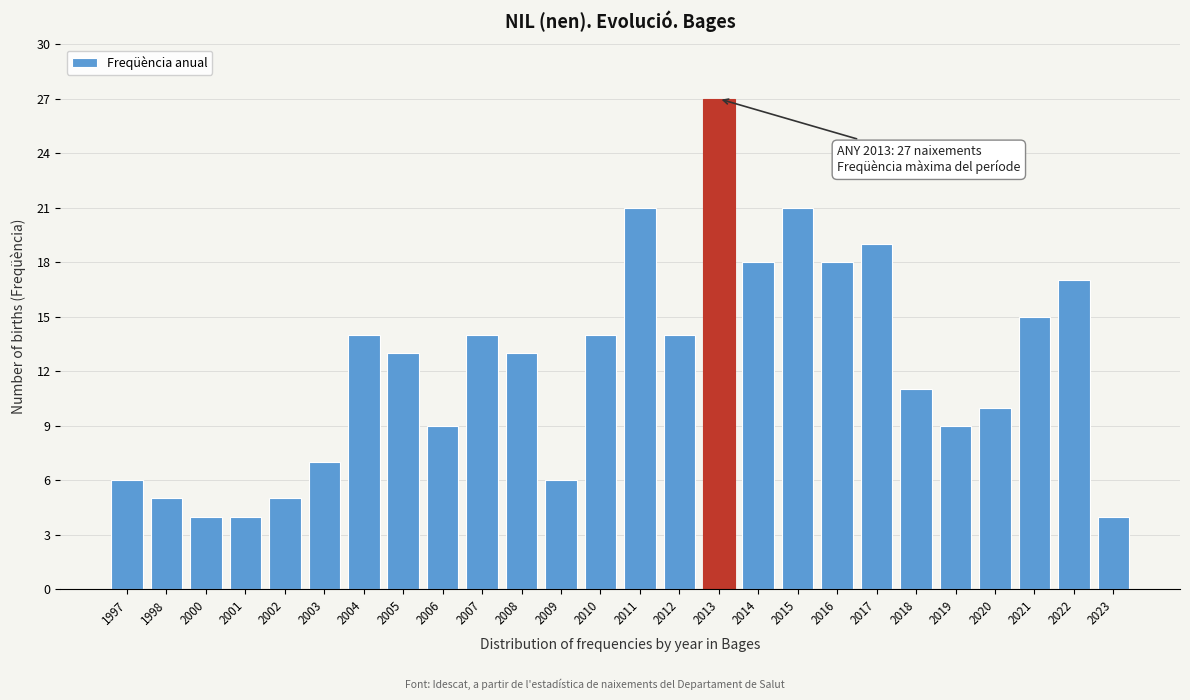

Reading left to right, list all the values displayed in this chart.

6	5	4	4	5	7	14	13	9	14	13	6	14	21	14	27	18	21	18	19	11	9	10	15	17	4